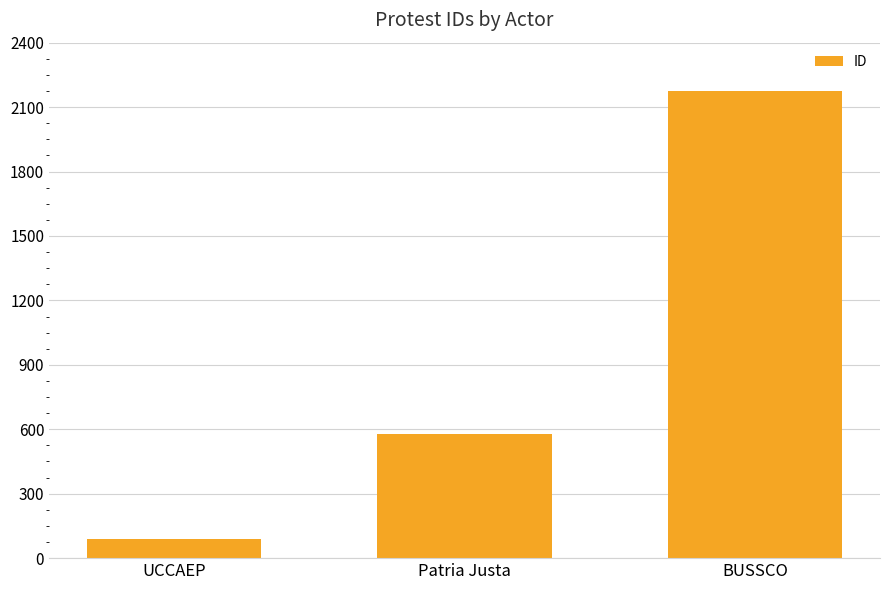

At which label is the value closest to 1133?

Patria Justa